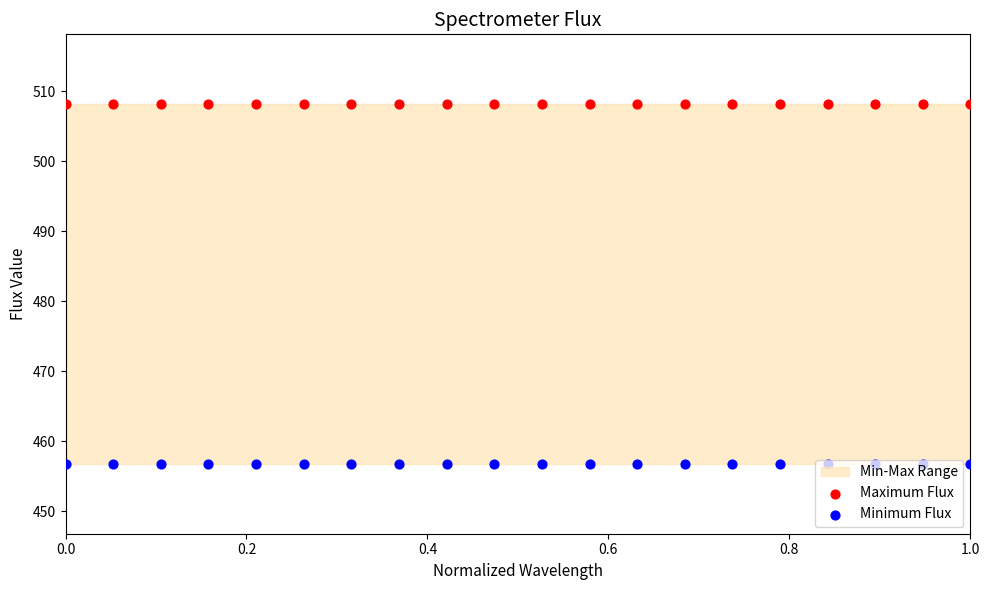

Which series reaches the minimum Y coordinate?

Minimum Flux